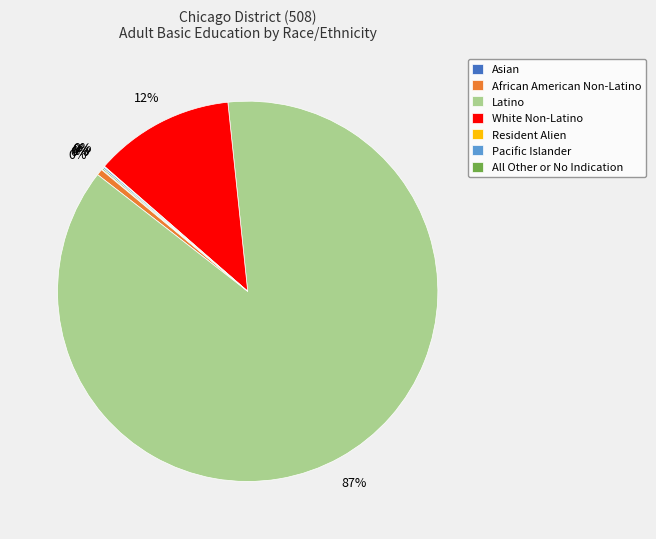

Between Asian and African American Non-Latino, which is larger?

African American Non-Latino